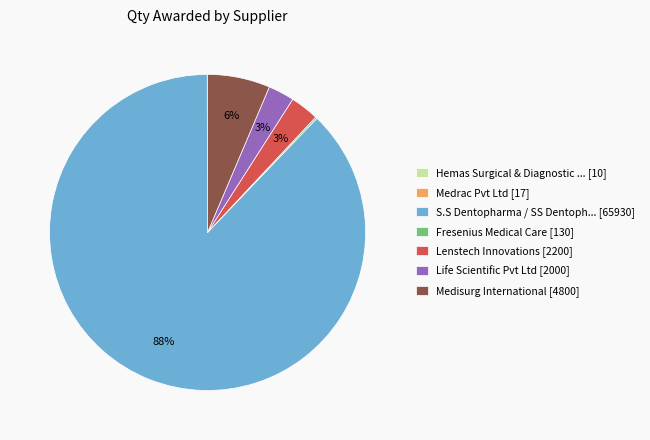

To the nearest percent, what is the average slice percentage?

14%